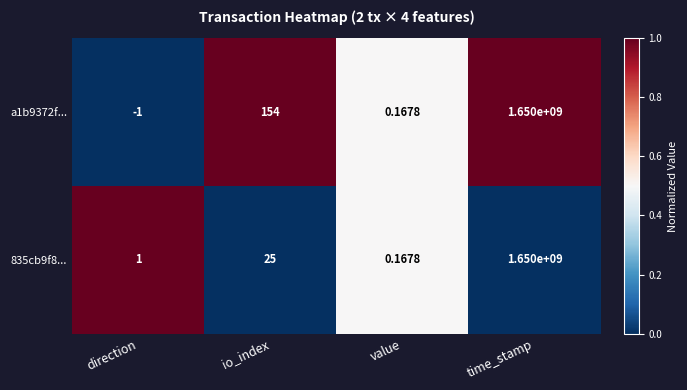

At which category is the sum across all series the highest?

time_stamp